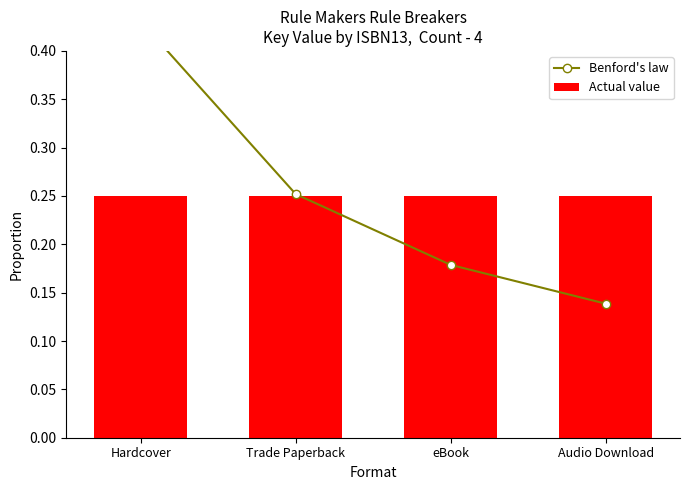

What is the value of the Benford's law bar at the 3rd from the left?

0.2